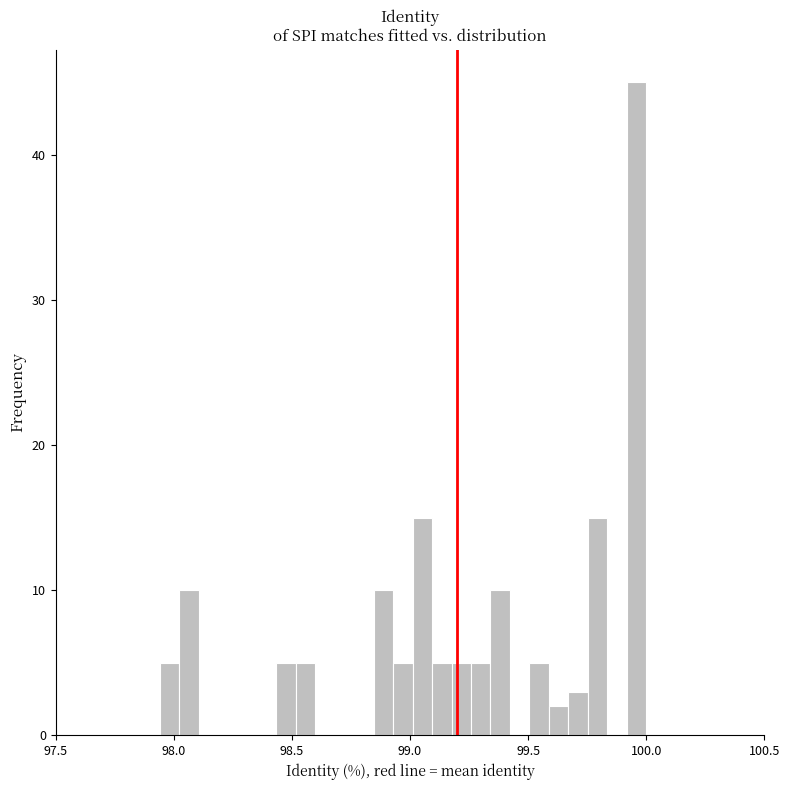

Around what value on the x-axis is the tallest bar? Give the approximate position of its centre, as read against the axis.

99.95